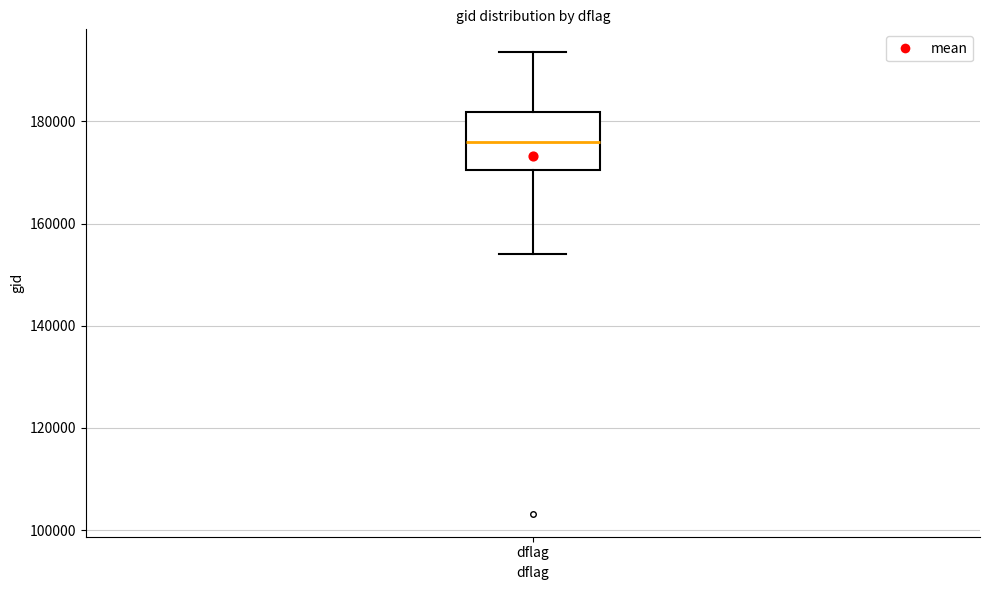

Transcribe this box plot: give where the median line is, the range the box spans, and where the two whiskers end, as read against the y-axis. The values are not printed on the chart, so give them approximately, as read against the axis.

median 176000, box 170000 to 182000, whiskers 154000 to 194000